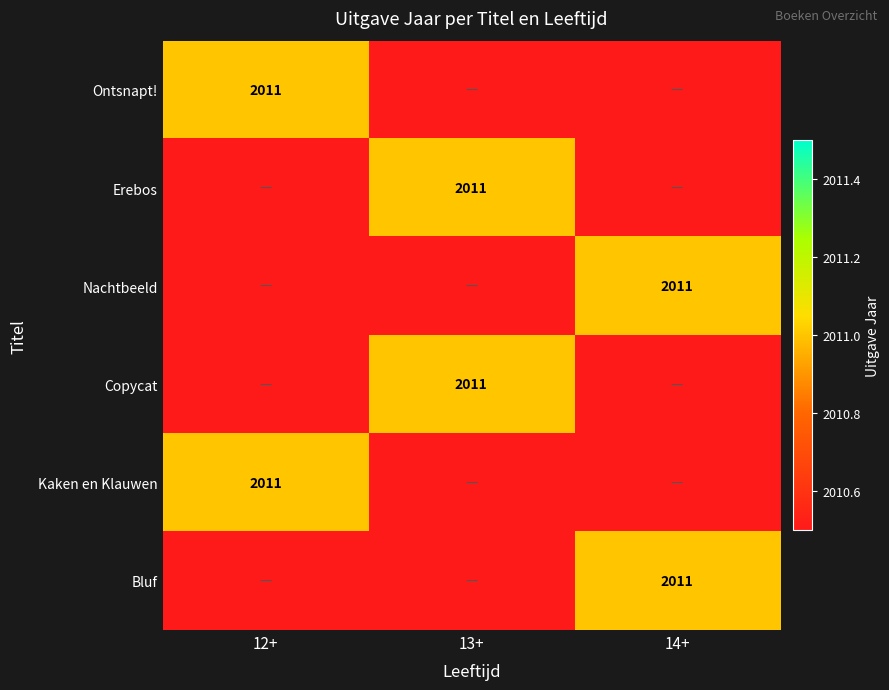

The Erebos series shows 2011 at 13+. True or false?

True